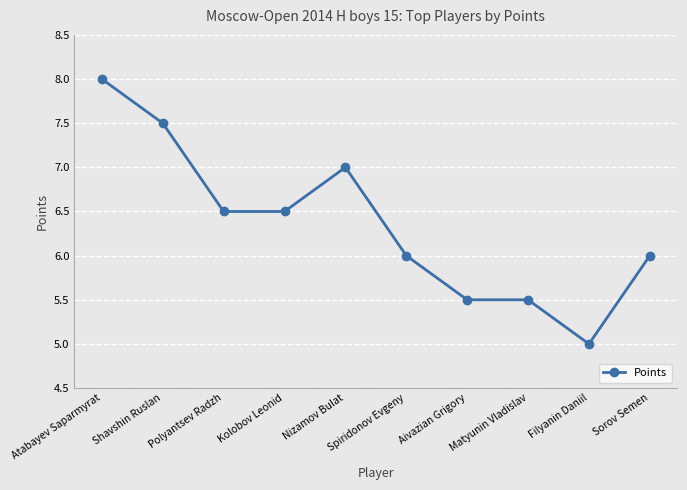

Is it true that the value at Atabayev Saparmyrat is 5.3?

False